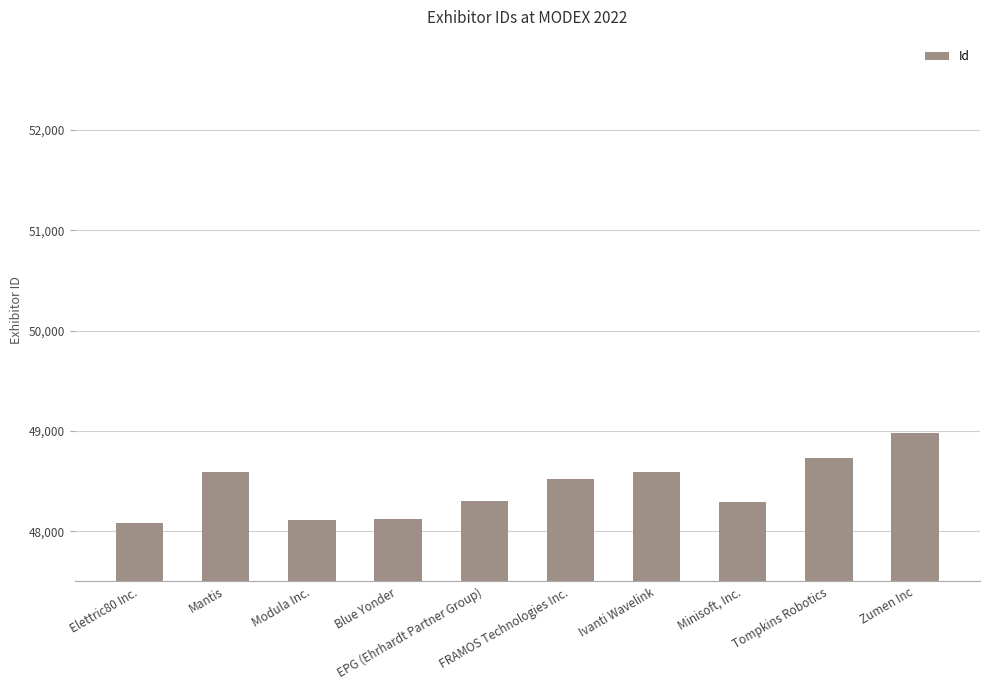

Where is the data nearest to the value 48534?

FRAMOS Technologies Inc.